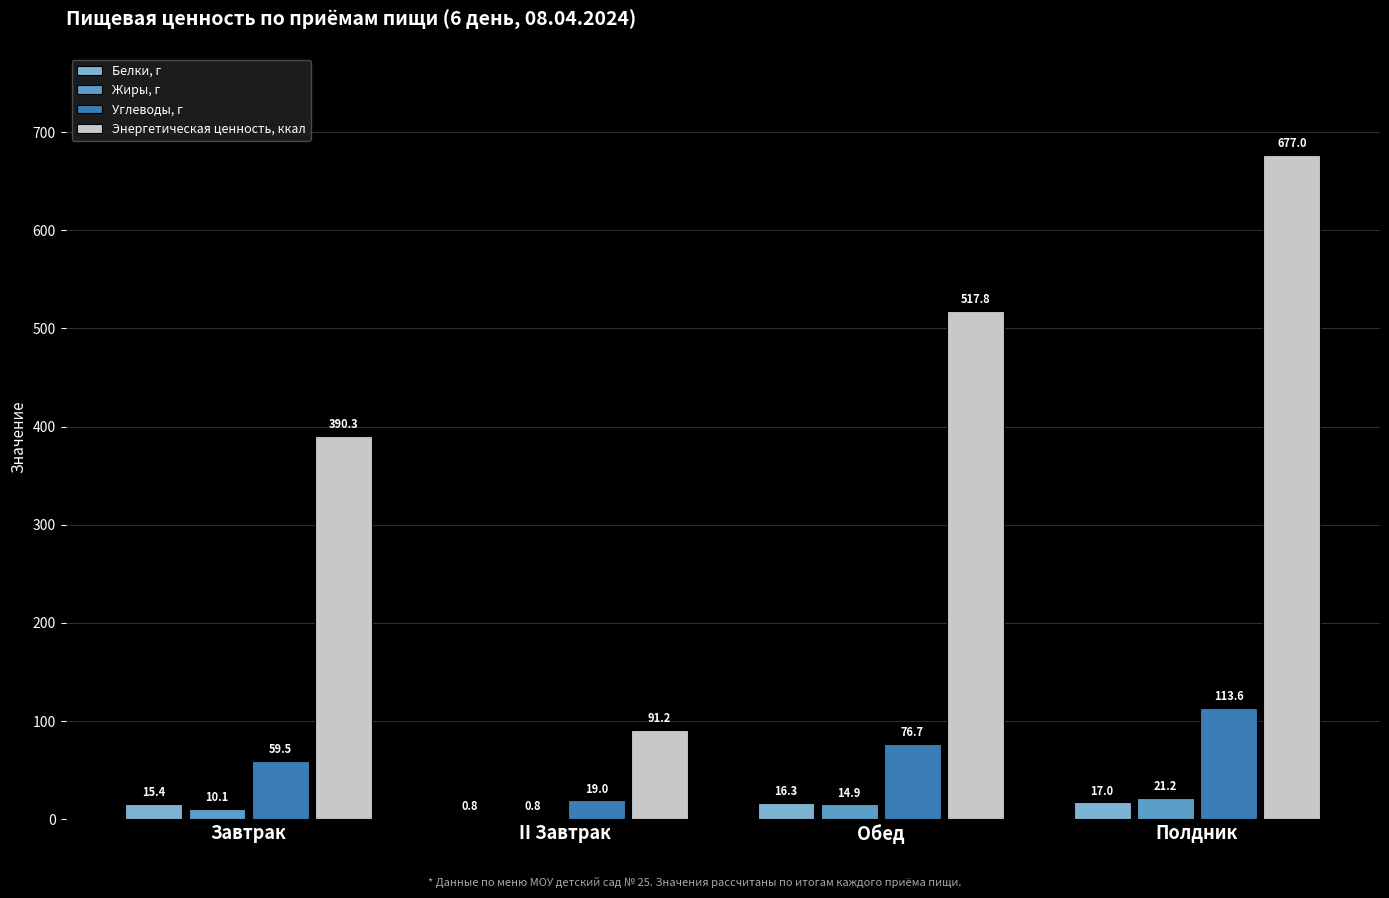

True or false: Белки, г has a value of 15.4 at Завтрак.

True